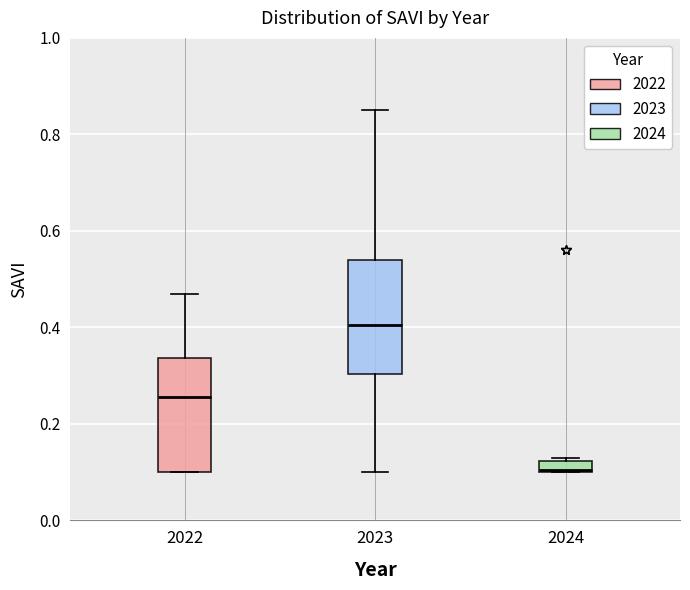

Which box has the lowest median line?

2024